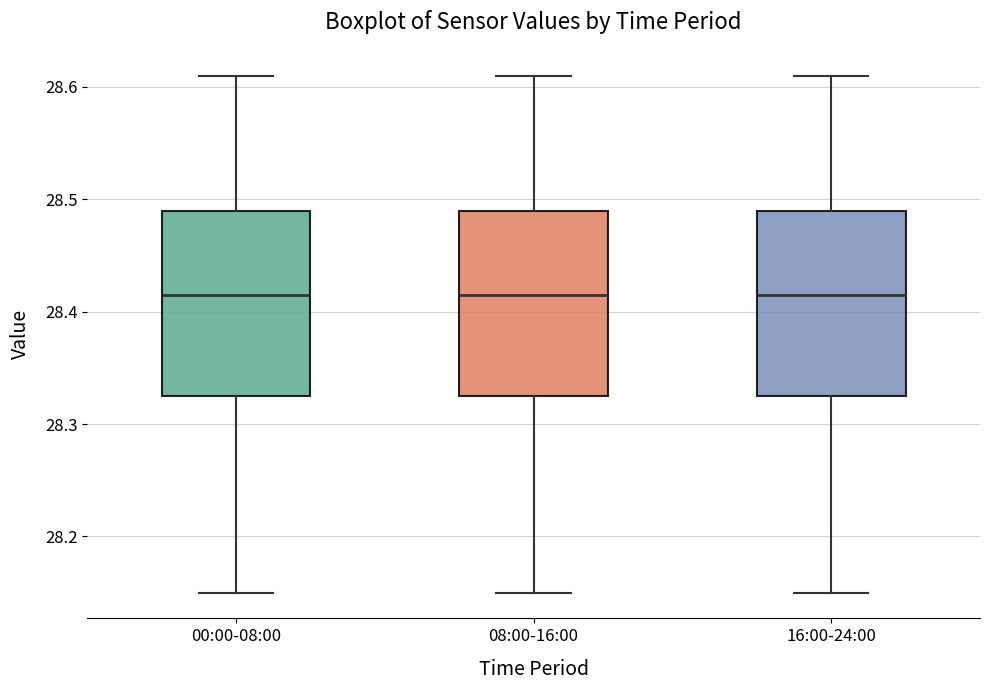

Reading left to right, transcribe this box plot: for each box, give where its median line is, the range the box spans, and where its two whiskers end, as read against the y-axis. The values are not printed on the chart, so give them approximately, as read against the axis.

00:00-08:00: median 28.42, box 28.33 to 28.49, whiskers 28.15 to 28.61
08:00-16:00: median 28.42, box 28.33 to 28.49, whiskers 28.15 to 28.61
16:00-24:00: median 28.42, box 28.33 to 28.49, whiskers 28.15 to 28.61